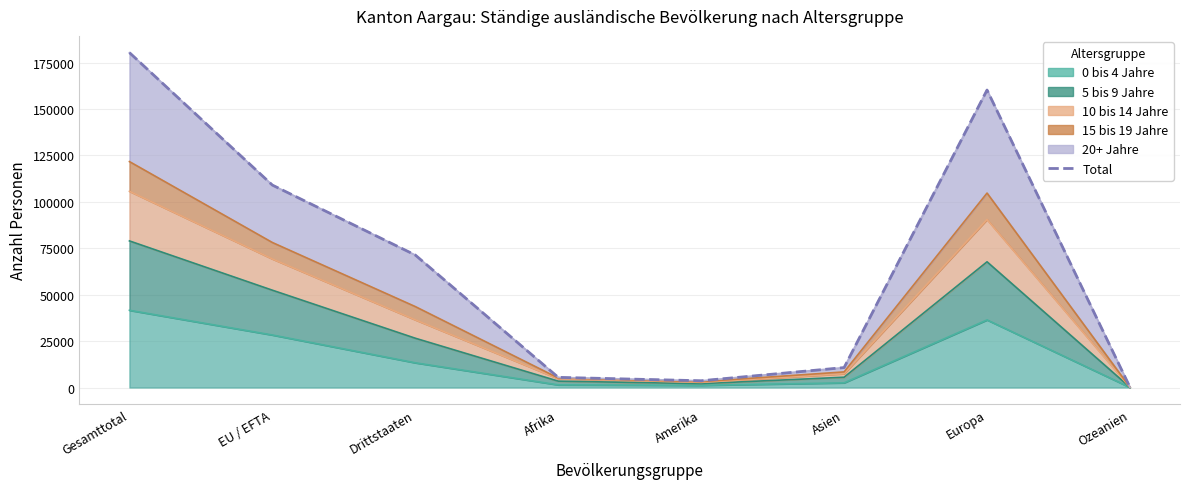

At which category does the chart reach its peak across all series?

Gesamttotal